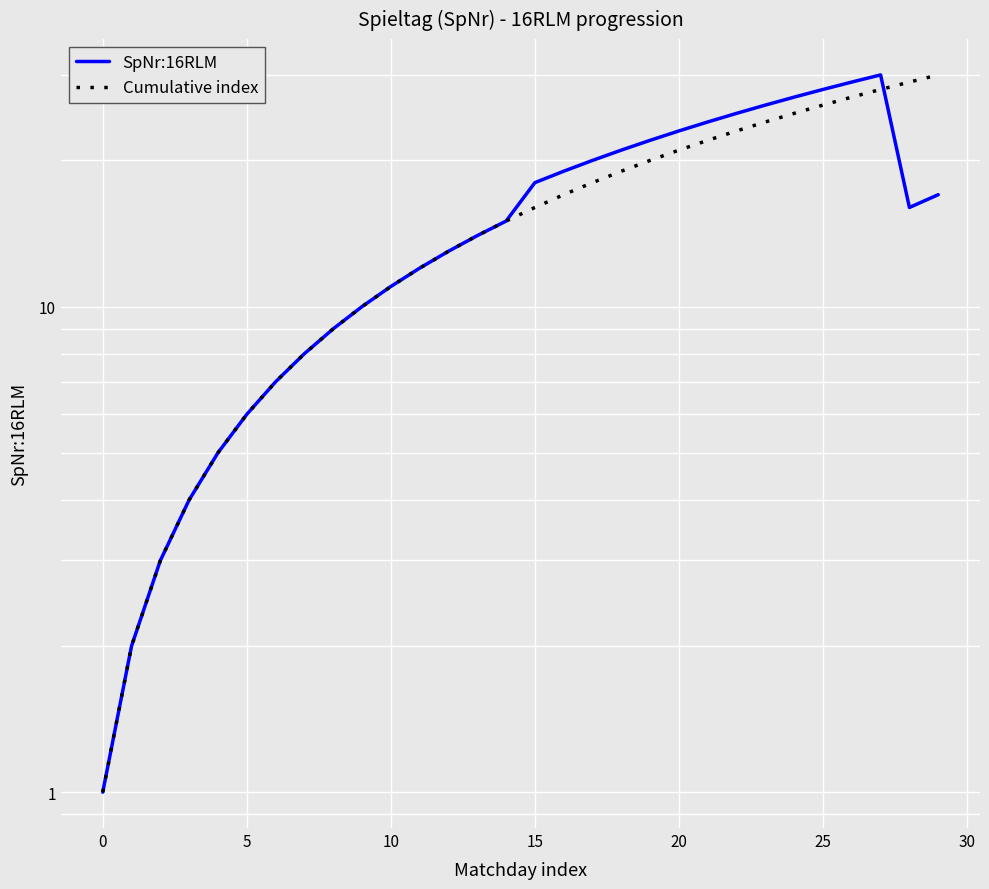

Which series has the largest total across all categories?

SpNr:16RLM